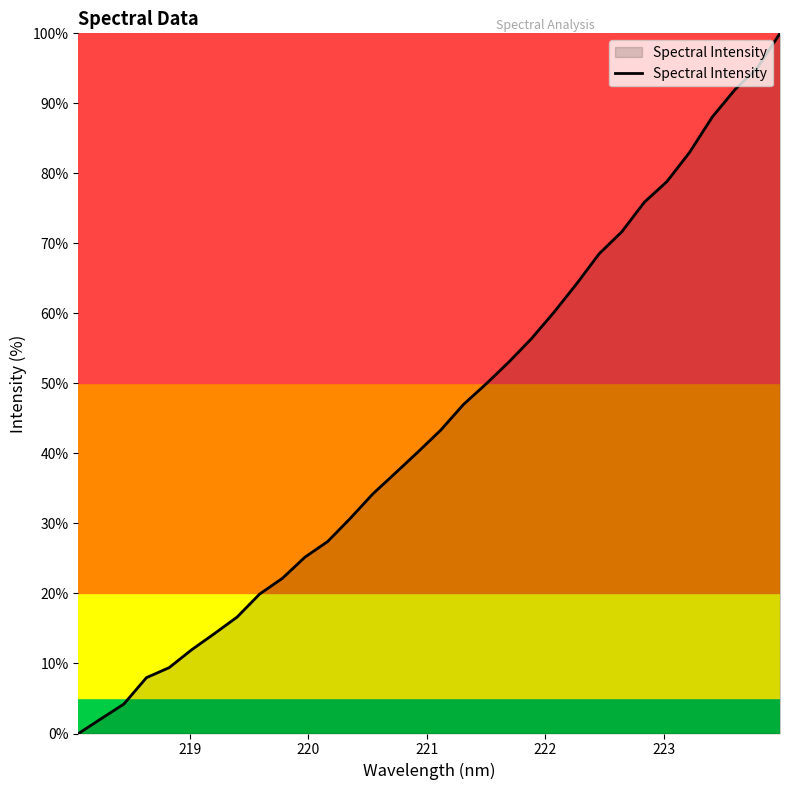

What is the greatest value displayed?

100.0